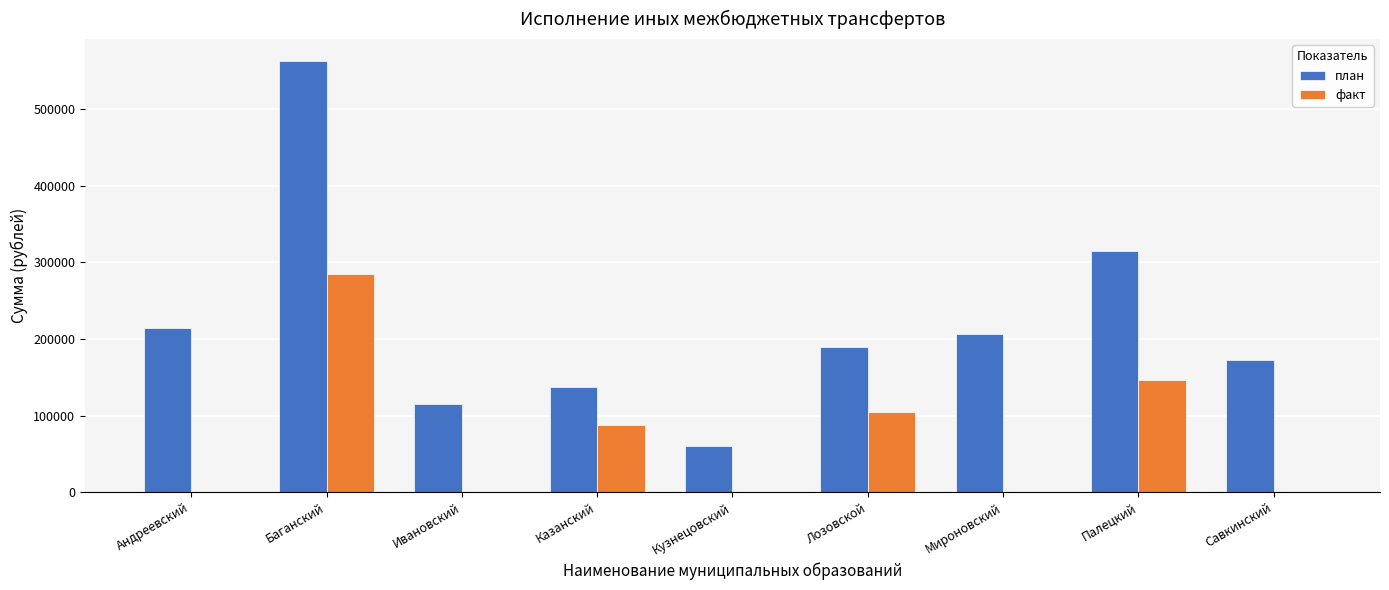

What is the sum of all план values?

1973170.0